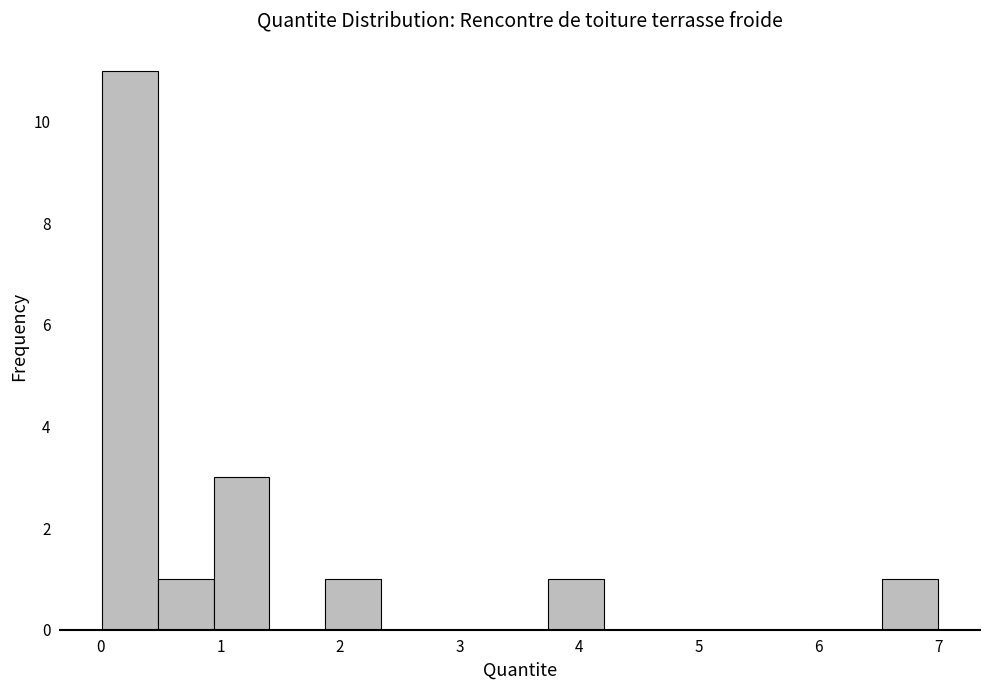

Which range on the x-axis has the tallest bar?

0.0 to 0.5